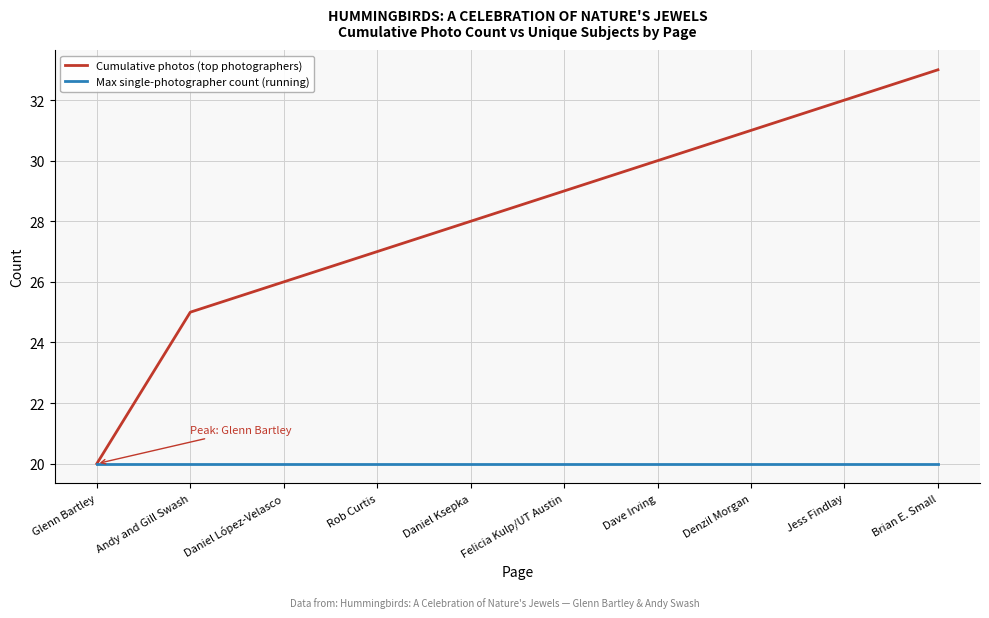

What is the sum of all Cumulative photos (top photographers) values?

281